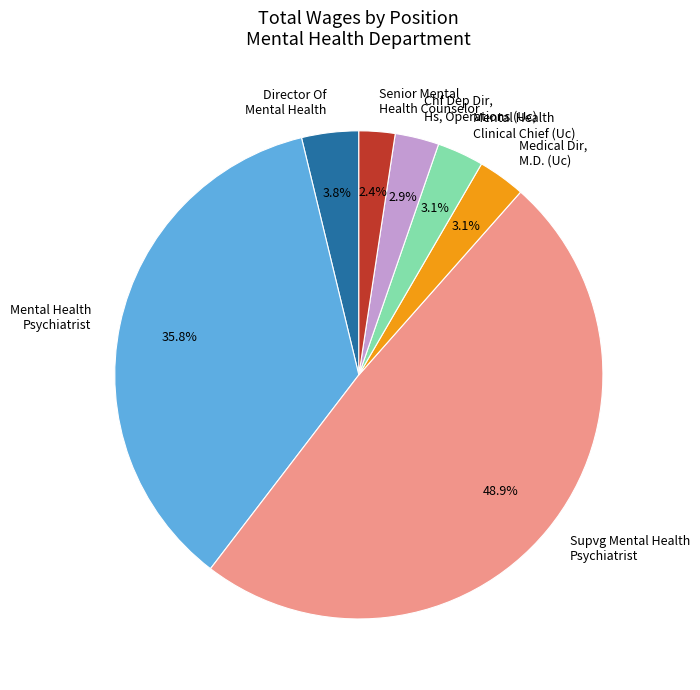

What is the total percentage of Chf Dep Dir, Hs, Operations (Uc) and Director Of Mental Health?

6.7%